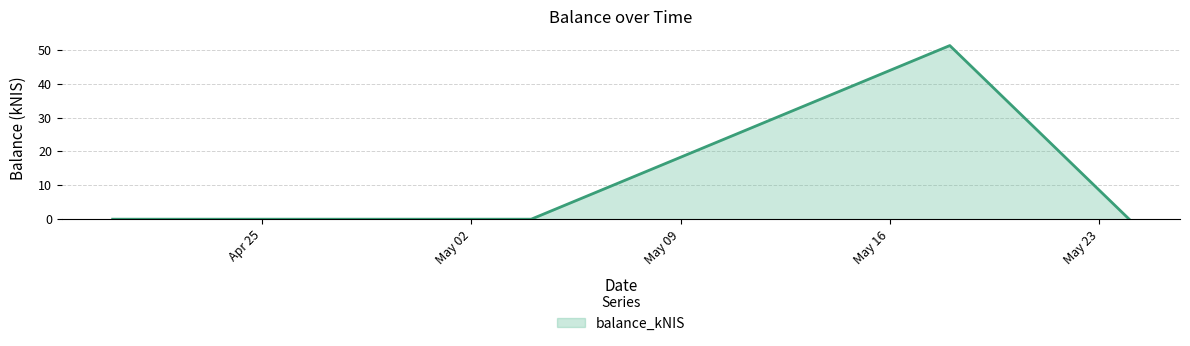

What is the sum of all values?

51.2